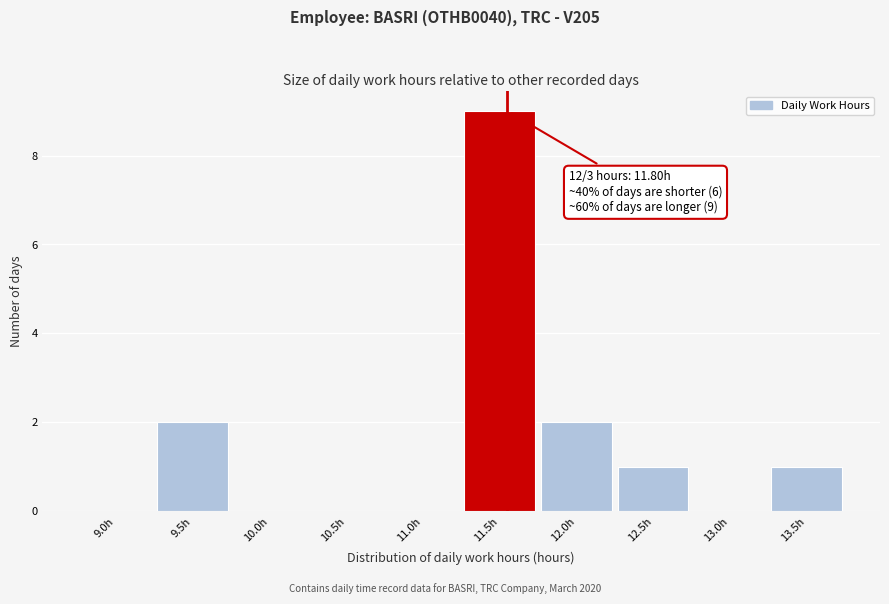

Reading left to right, list all the values displayed in this chart.

9.0h=0	9.5h=2	10.0h=0	10.5h=0	11.0h=0	11.5h=9	12.0h=2	12.5h=1	13.0h=0	13.5h=1